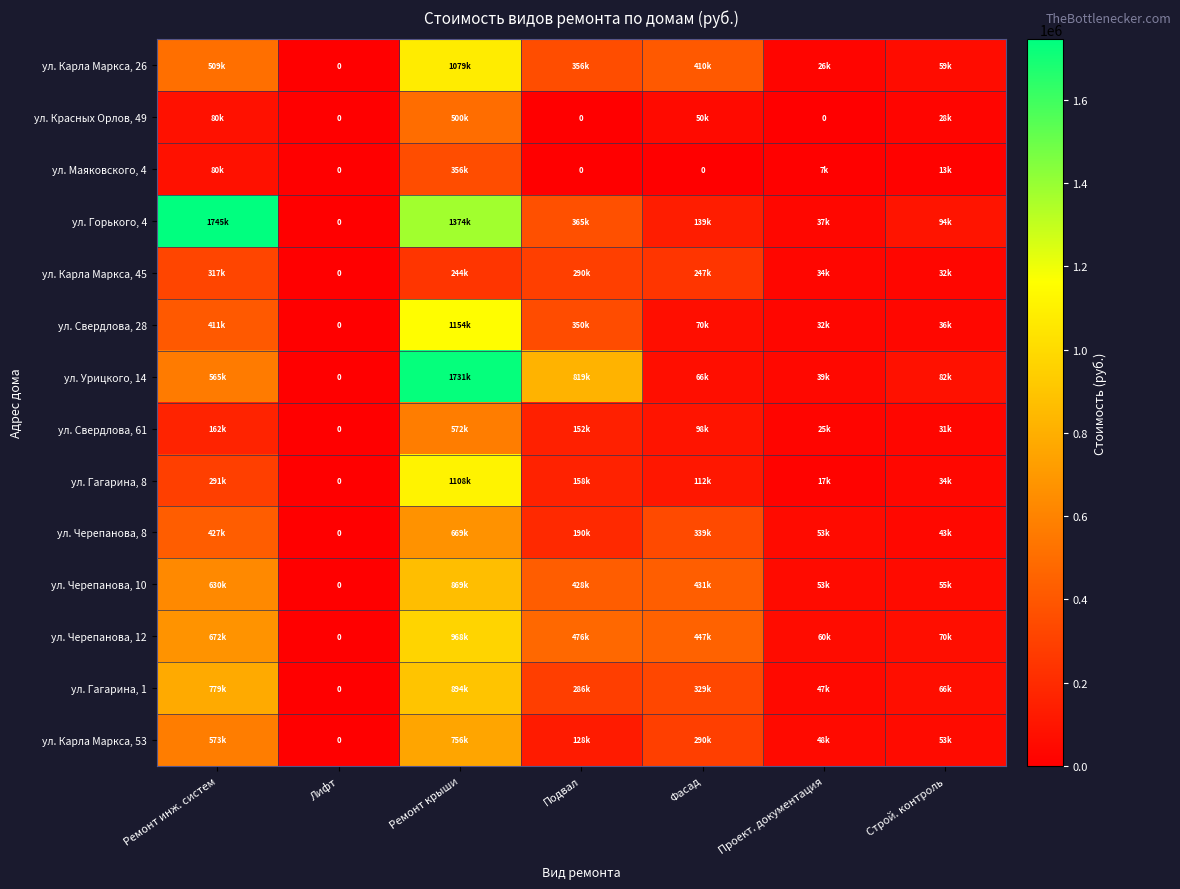

The value of ул. Свердлова, 28 at Строй. контроль is 35861.8. True or false?

True